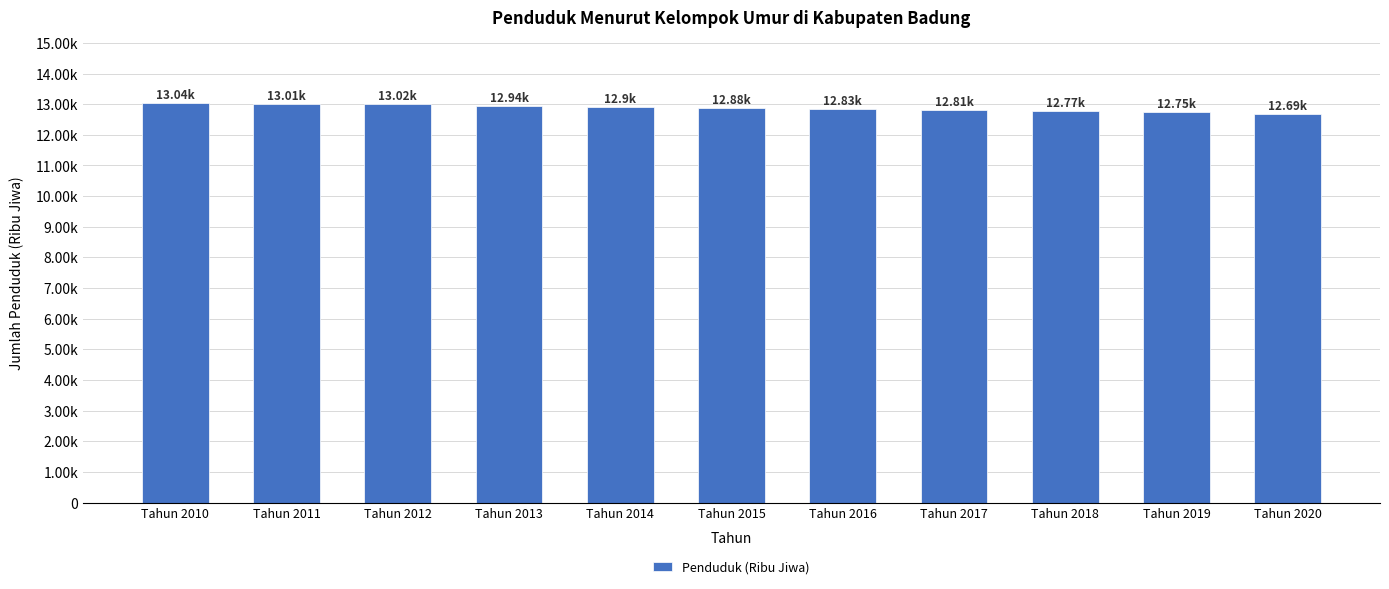

At which label is the value closest to 12?

Tahun 2020